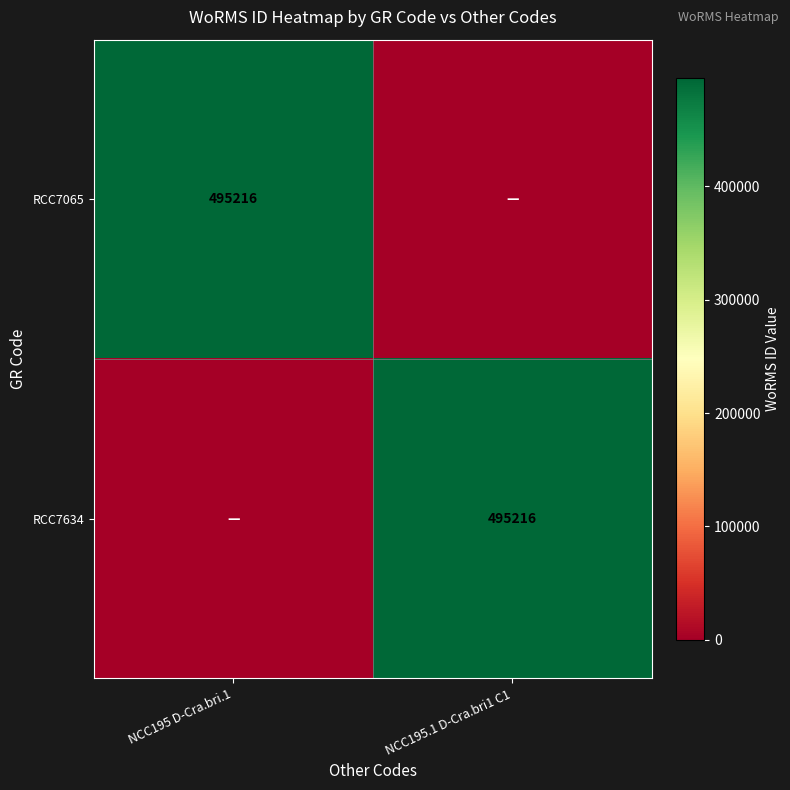

What is the total value across all series at NCC195 D-Cra.bri.1?

495216